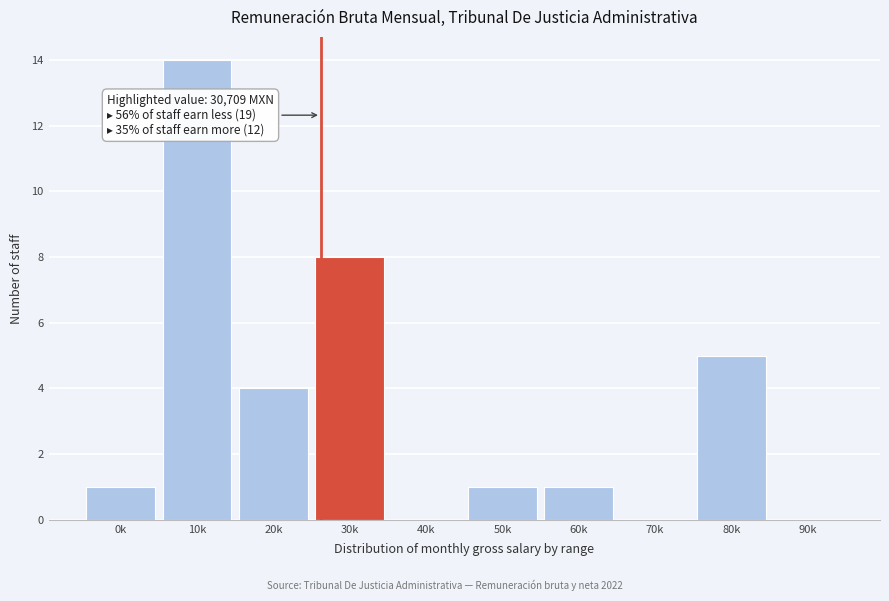

Reading left to right, transcribe all the data shown in this chart.

0k=1	10k=14	20k=4	30k=8	40k=0	50k=1	60k=1	70k=0	80k=5	90k=0